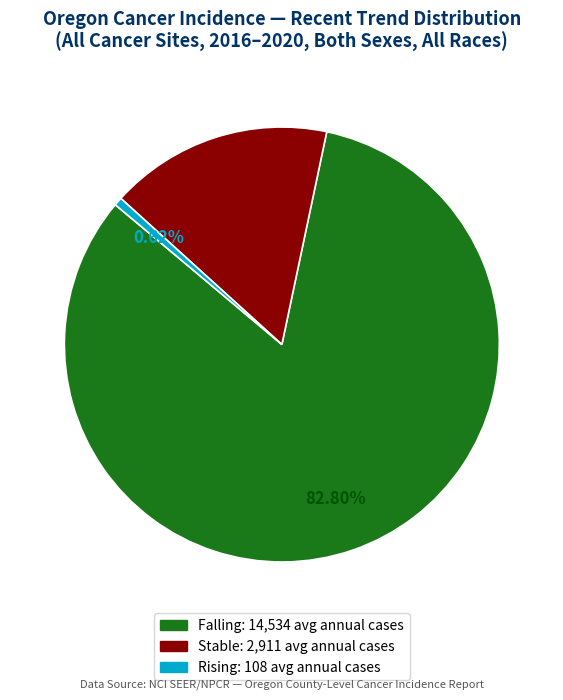

Does any single category account for the majority?

Yes